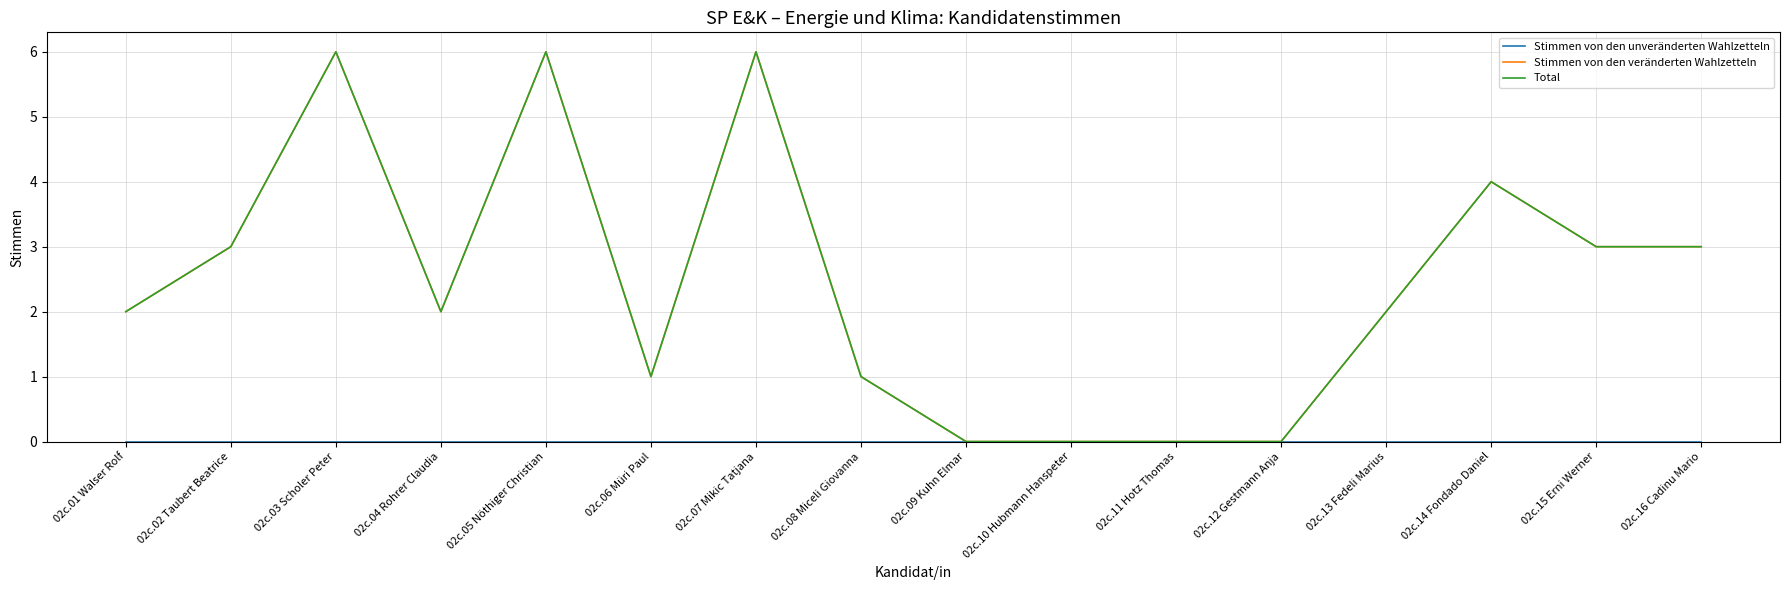

Does the chart display data point markers on the line(s)?

No